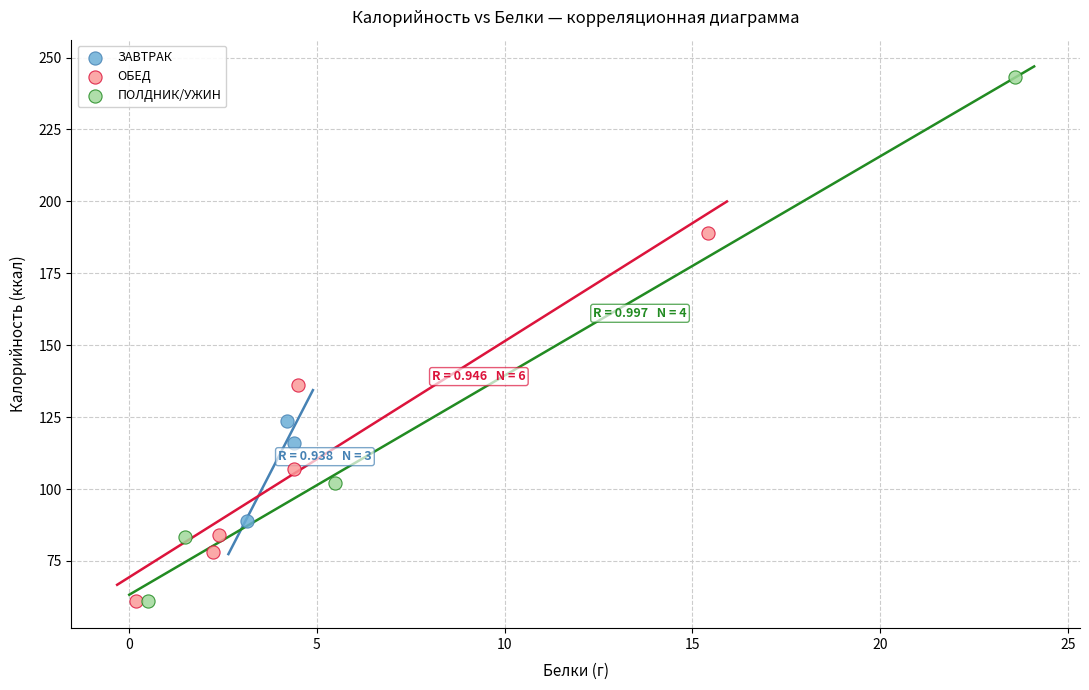

Which series contains the highest Y value?

ПОЛДНИК/УЖИН